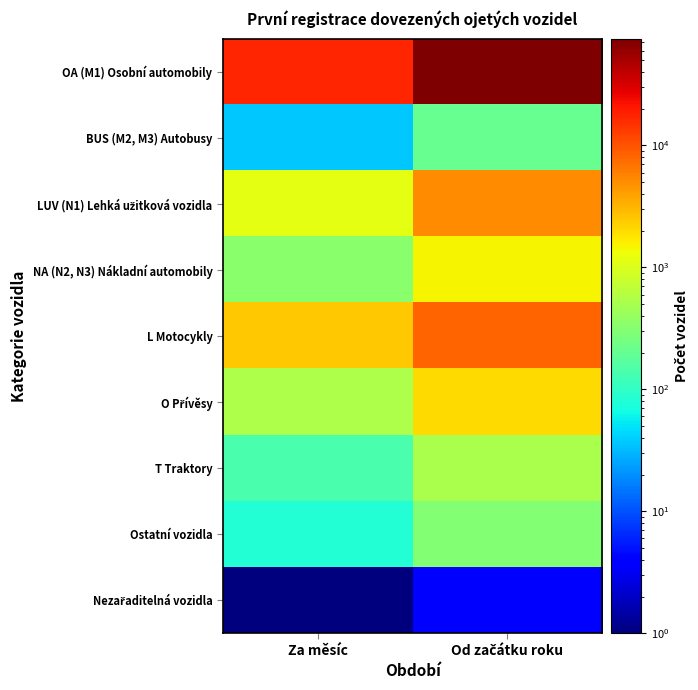

Count the number of data series in this chart.

9